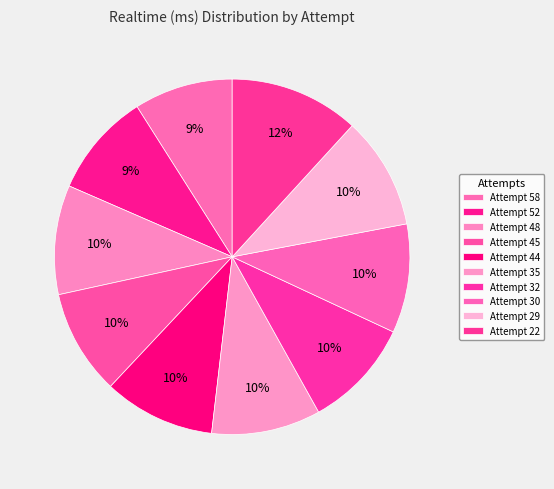

Is it true that Attempt 29 is 10% of the pie?

True